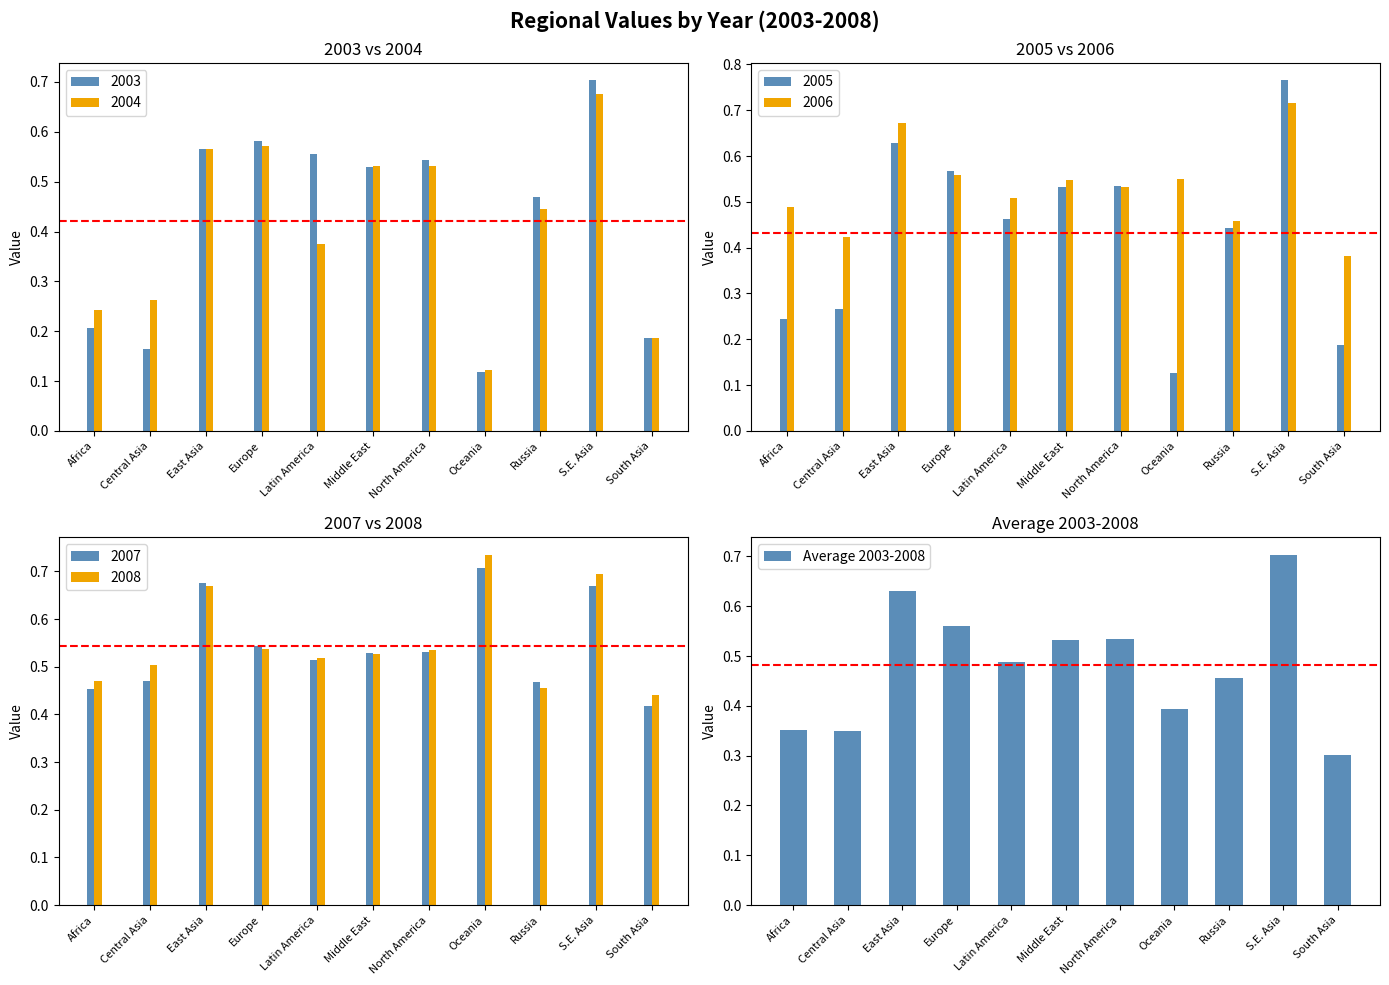

What is the difference between the values at Central Asia and Middle East?

0.2